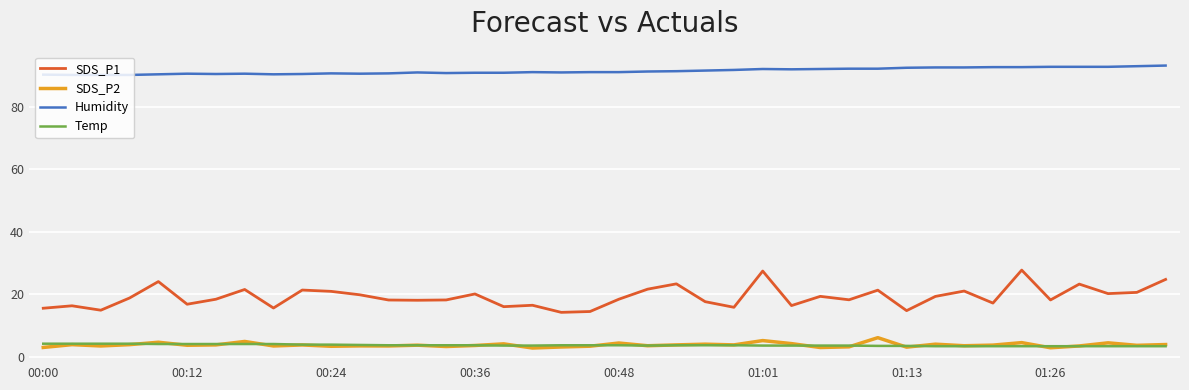

True or false: Humidity and SDS_P2 intersect in this chart.

False